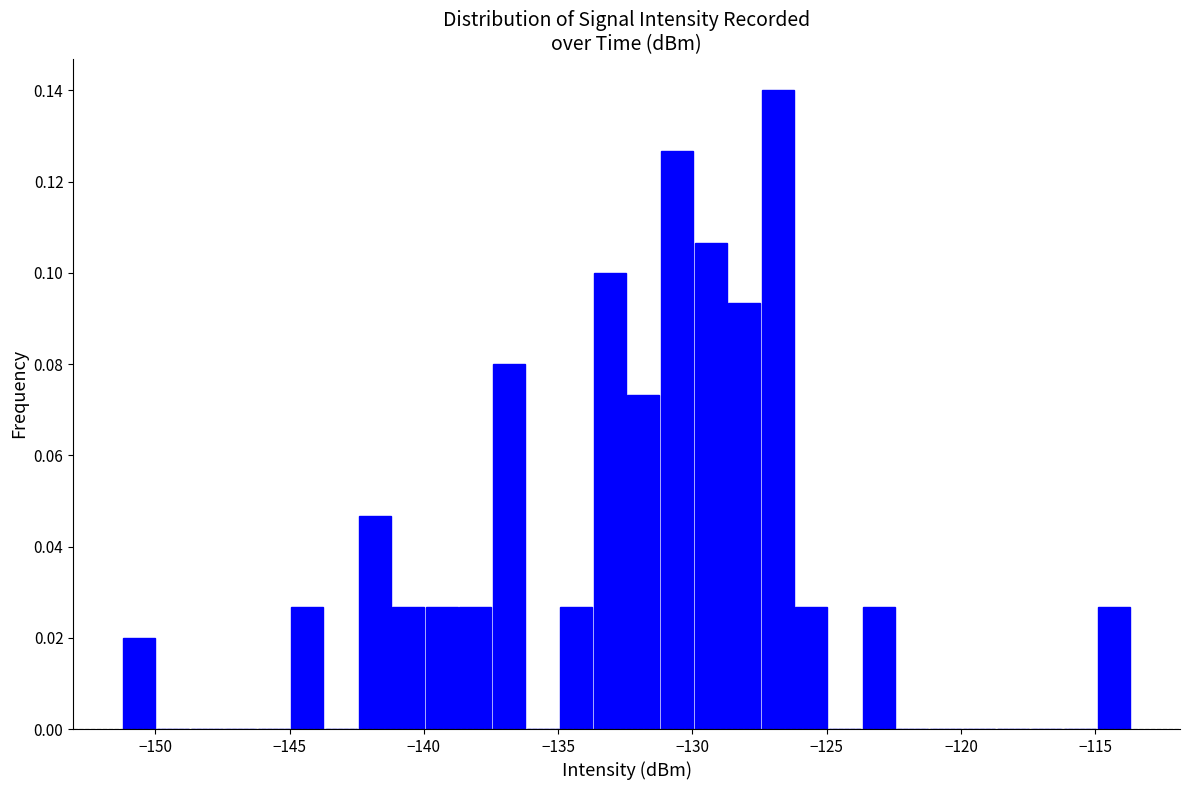

Around what value on the x-axis is the tallest bar? Give the approximate position of its centre, as read against the axis.

-127.0